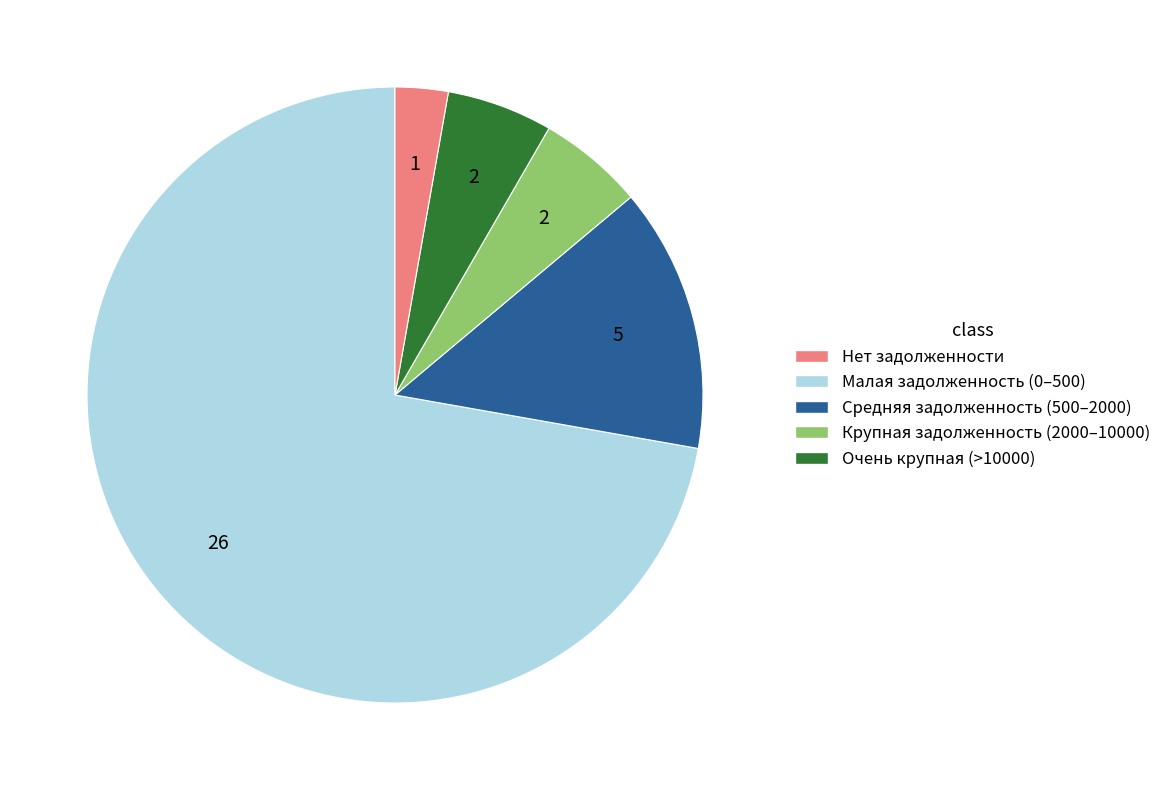

Count the number of slices in the pie.

5